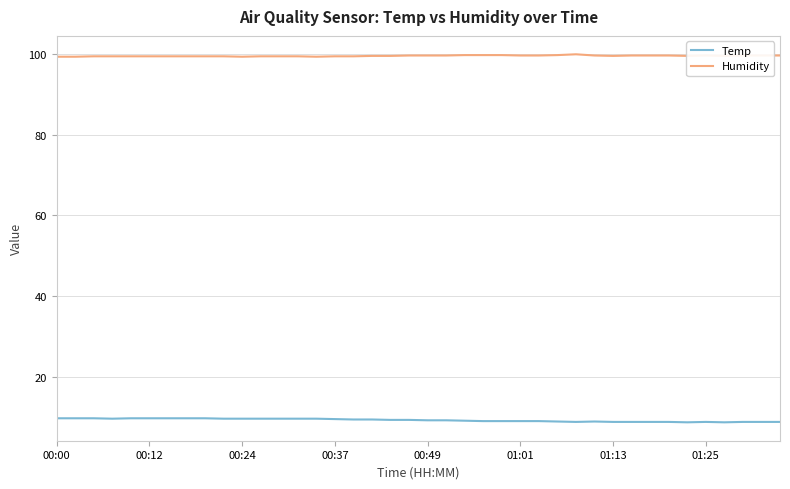

Rank the series by their average value, from highest to lowest.

Humidity, Temp